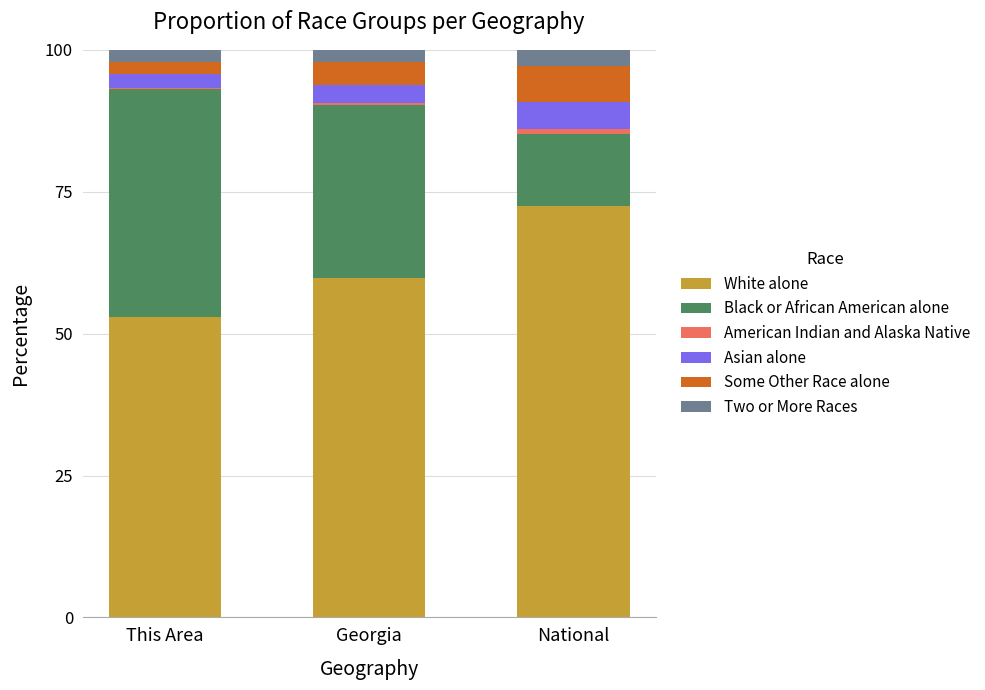

How many categories are shown in the chart?

3